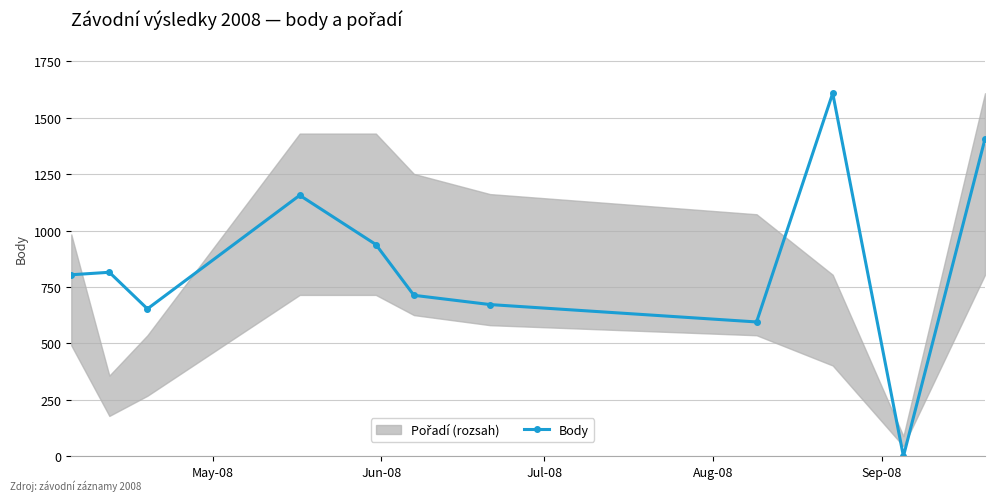

True or false: Body has more than 1 interior local peaks.

True